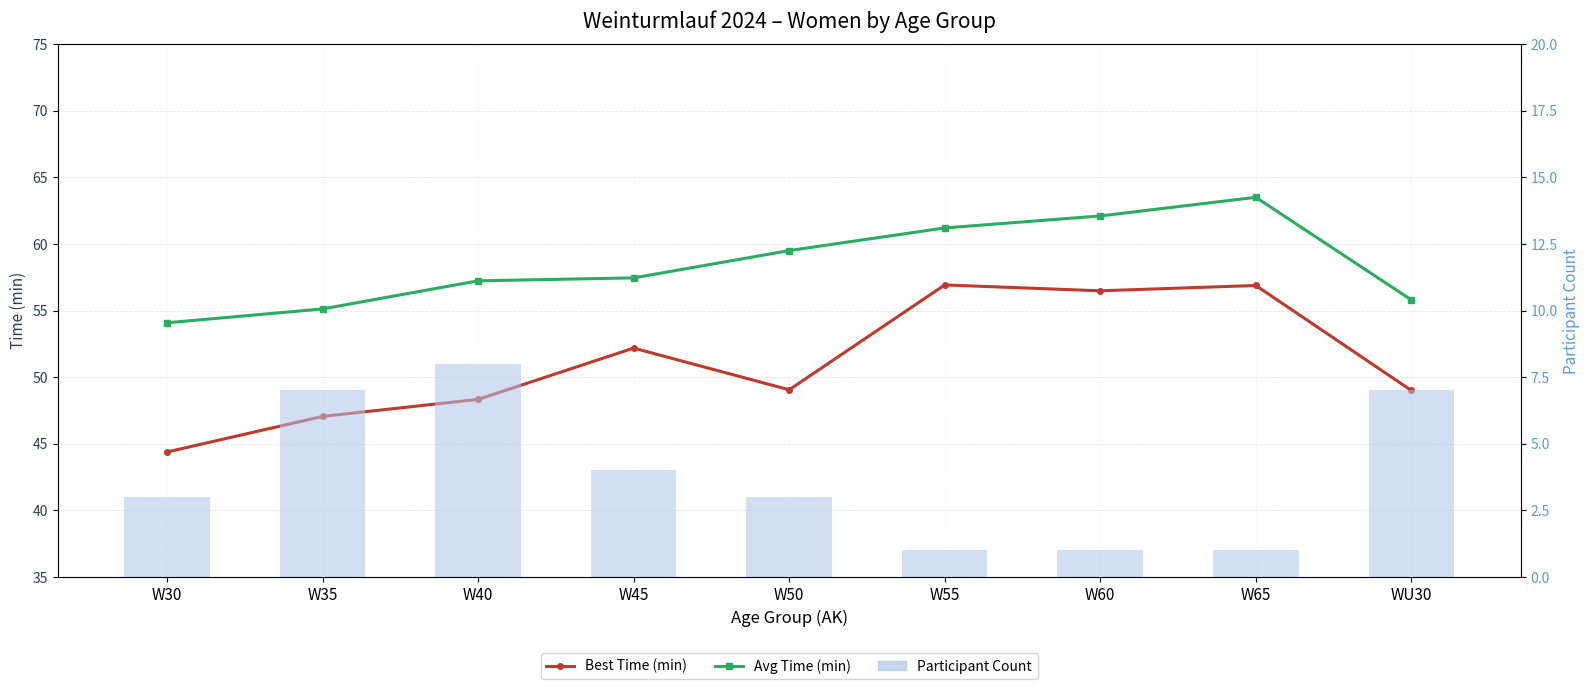

At how many categories does at least one series exceed 45?

9